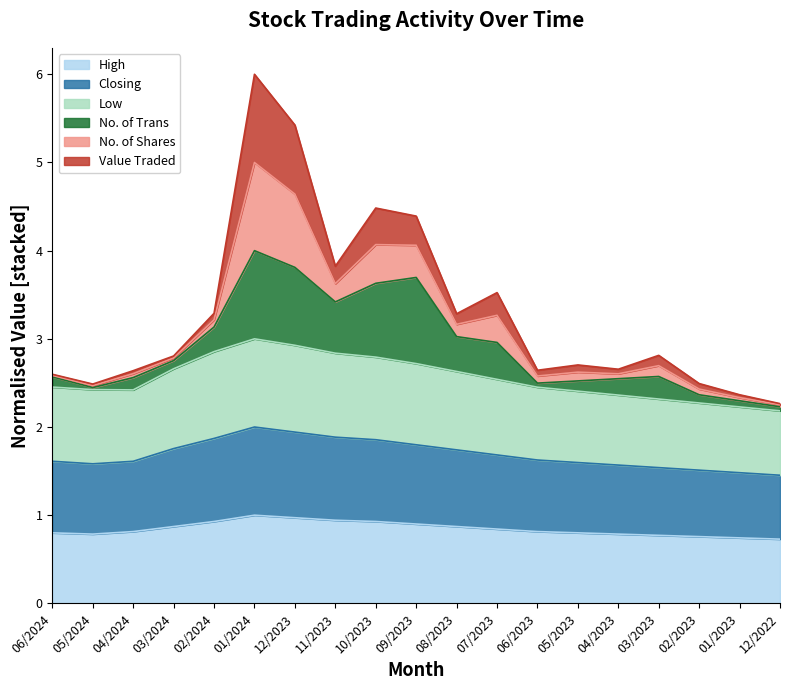

Between 02/2023 and 06/2024, which is larger?

06/2024